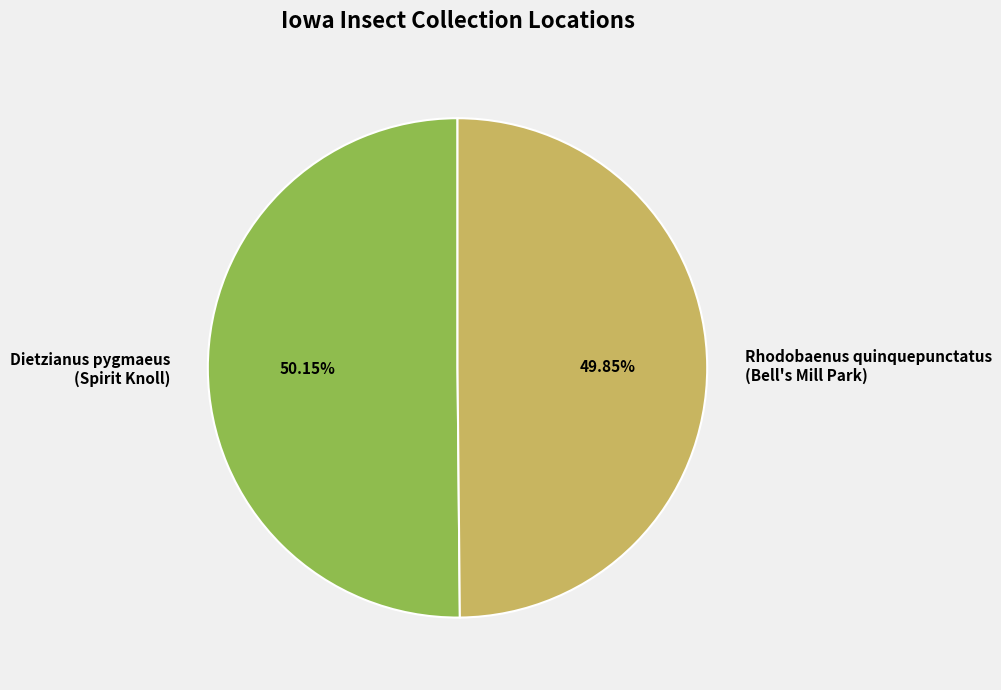

Does any single category account for the majority?

Yes